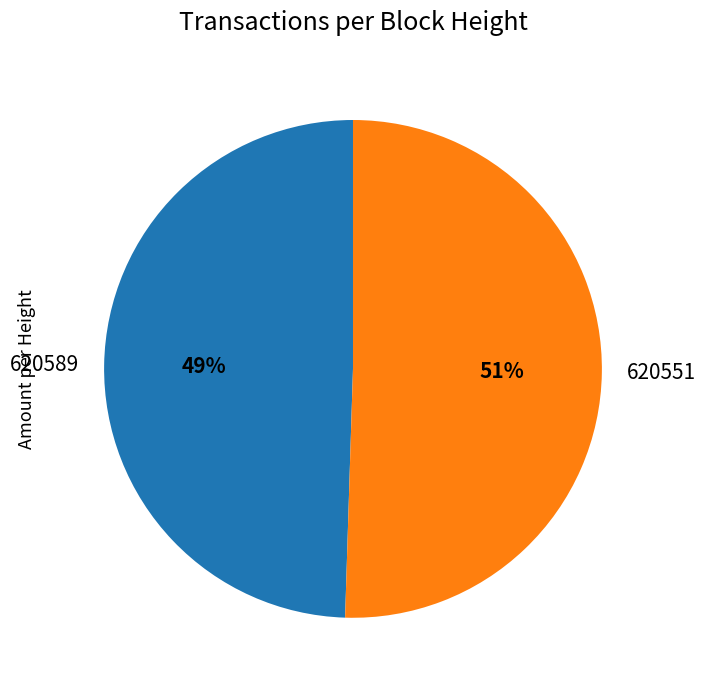

To the nearest percent, what percentage of the pie is 620589?

49%